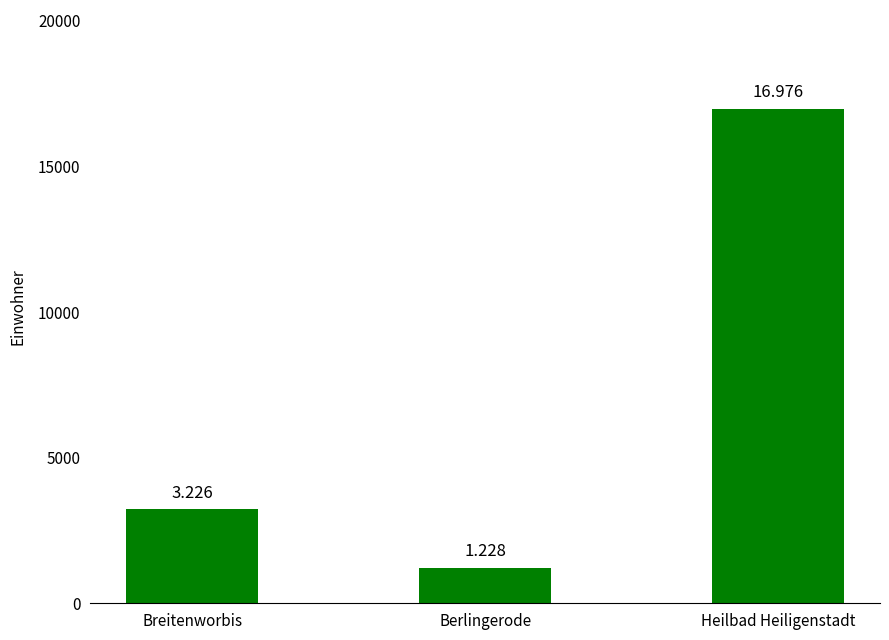

How many bars are there in total?

3